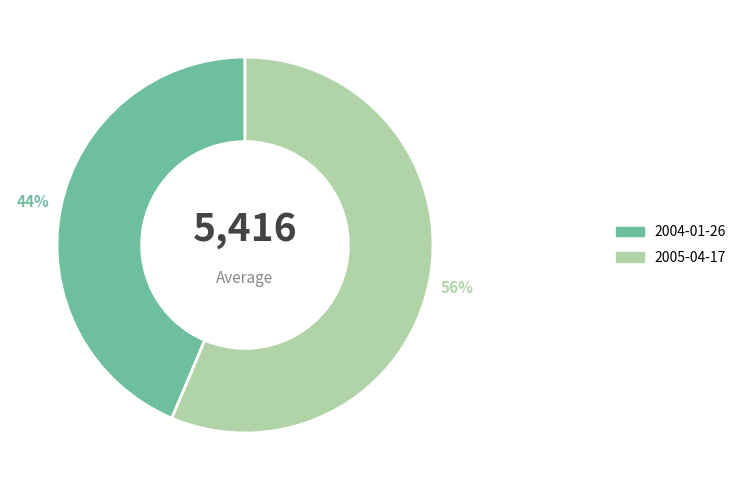

Rank the categories by value from lowest to highest.

2004-01-26, 2005-04-17